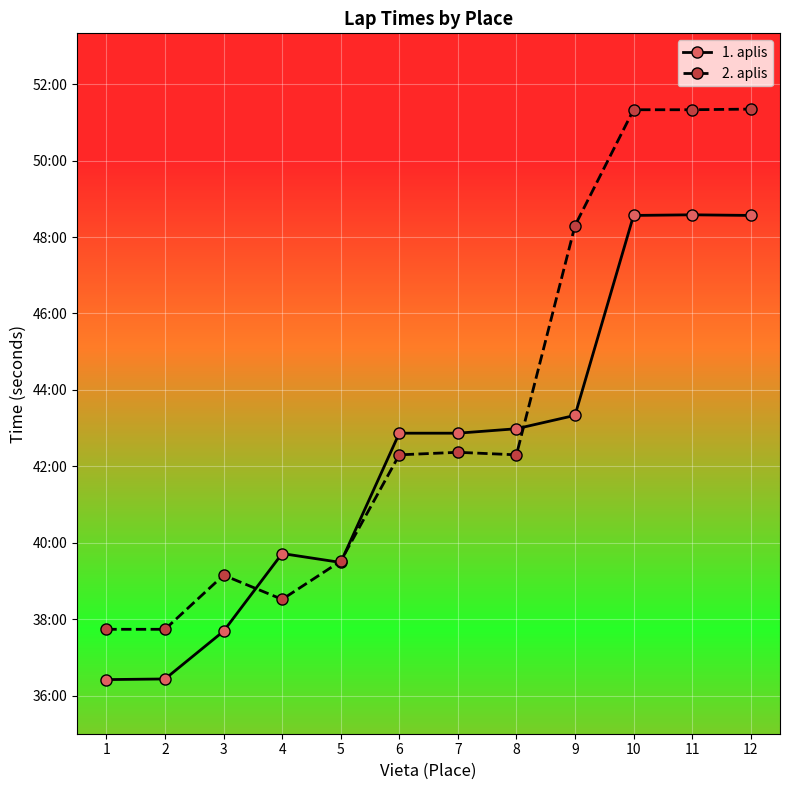

Rank the categories by 1. aplis value from lowest to highest.

1, 2, 3, 5, 4, 6, 7, 8, 9, 10, 12, 11